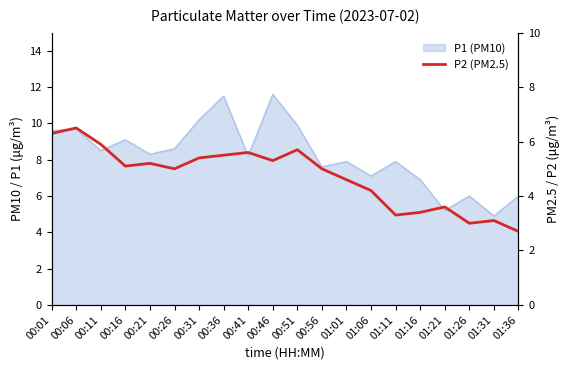

What is the minimum value shown in the chart?

2.7